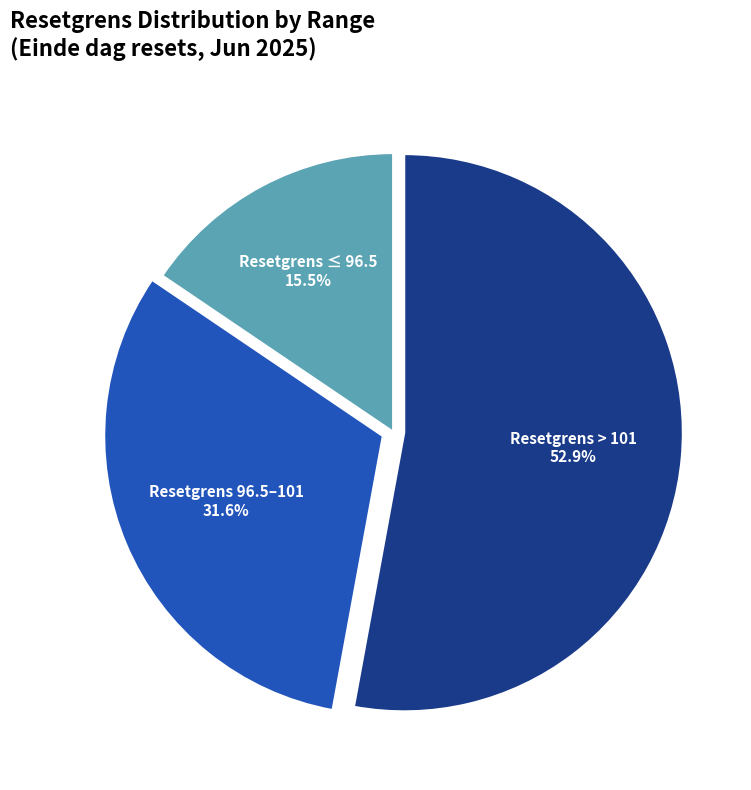

Is there any slice that represents more than half of the pie?

Yes